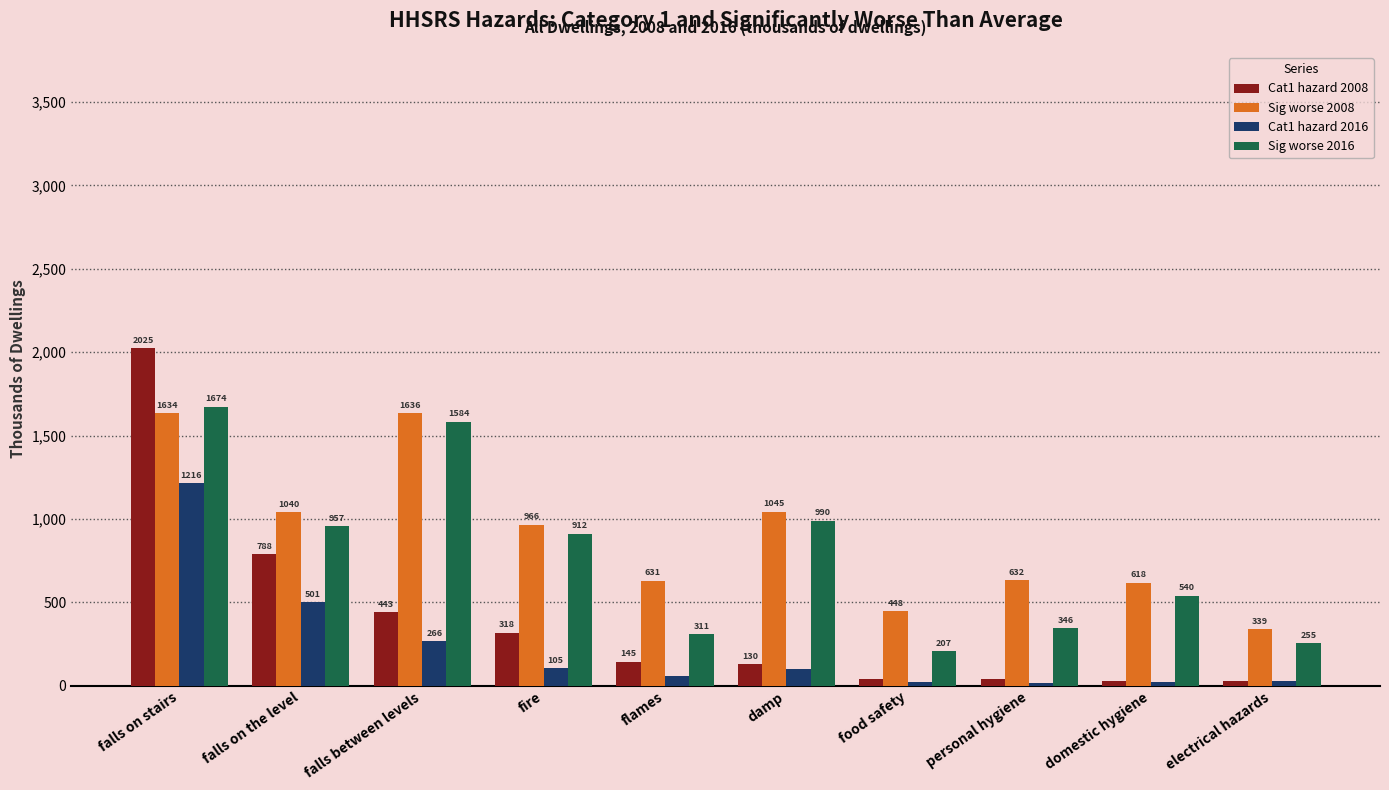

The Cat1 hazard 2008 series shows 317.9 at fire. True or false?

True